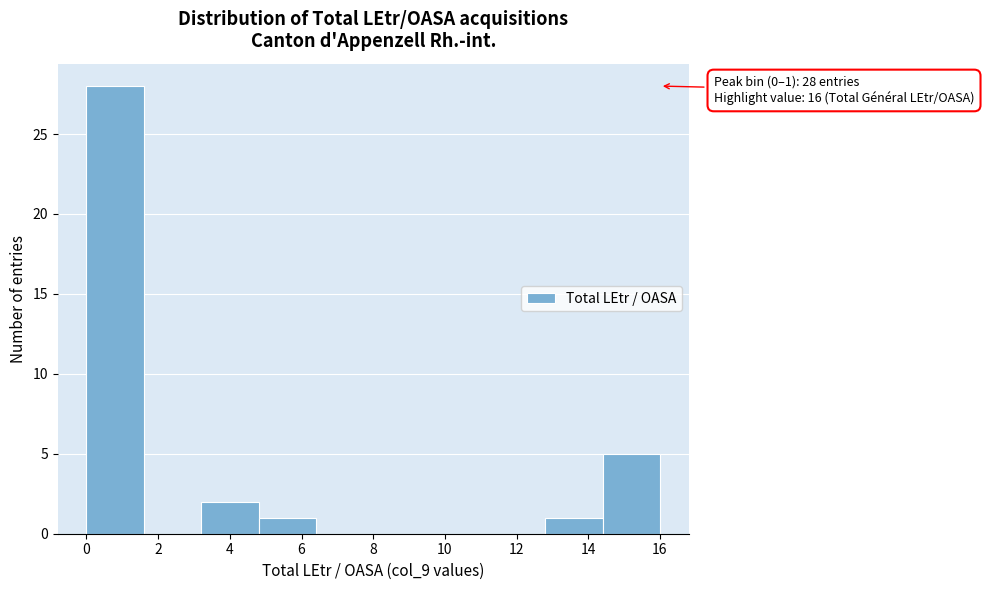

Over which range of the x-axis is the bar tallest?

0.0 to 1.6